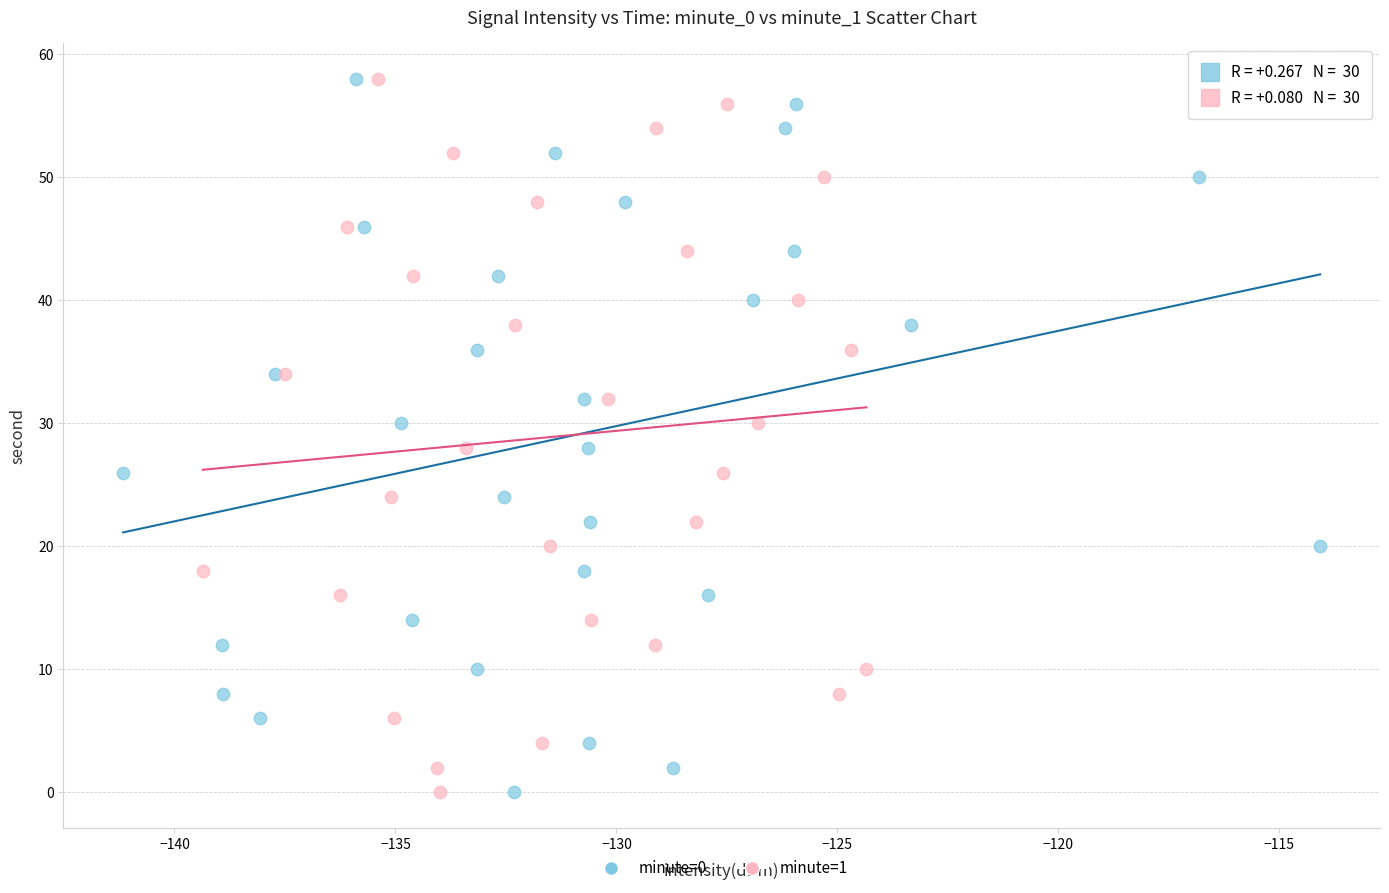

What are all the series names shown in the legend?

minute=0, minute=1